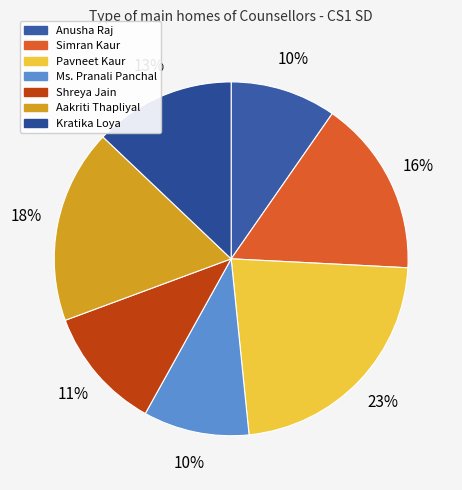

Is there a majority slice in this chart?

No